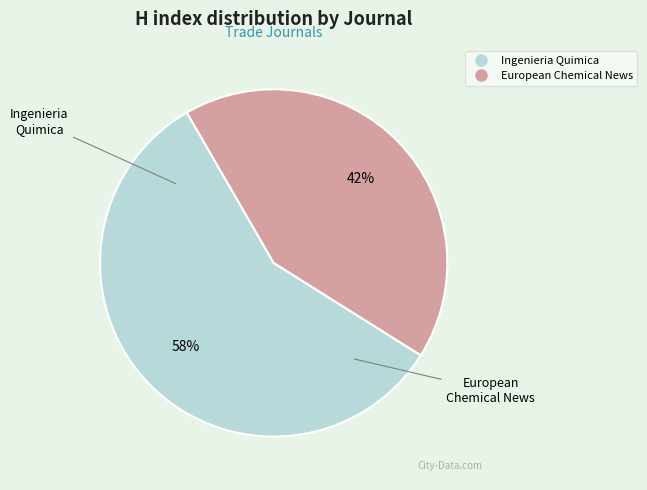

Which category has the smallest portion of the pie?

European Chemical News